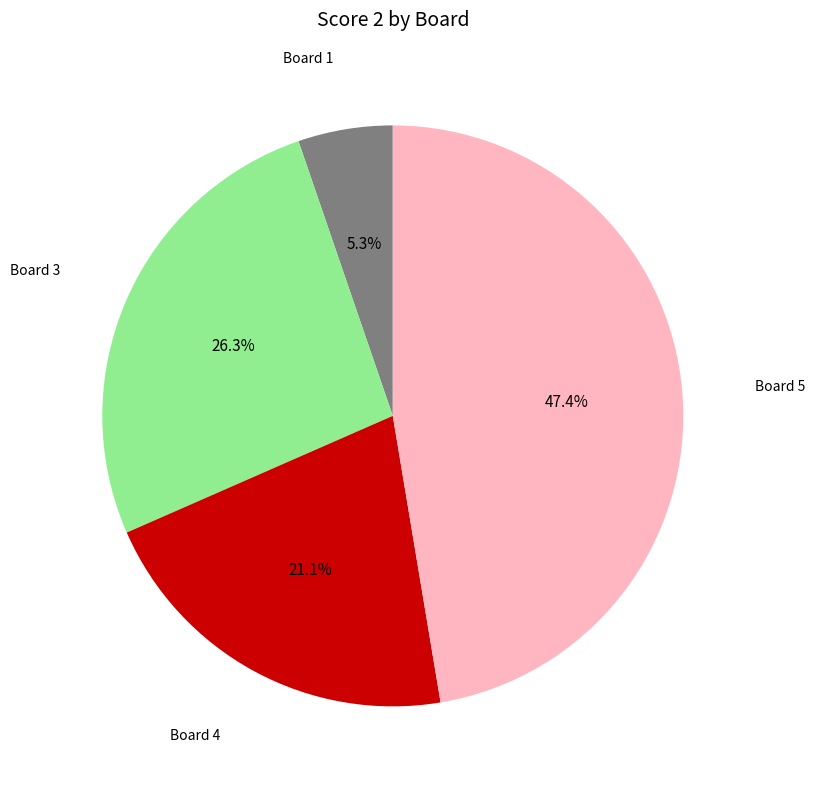

Is there any slice that represents more than half of the pie?

No